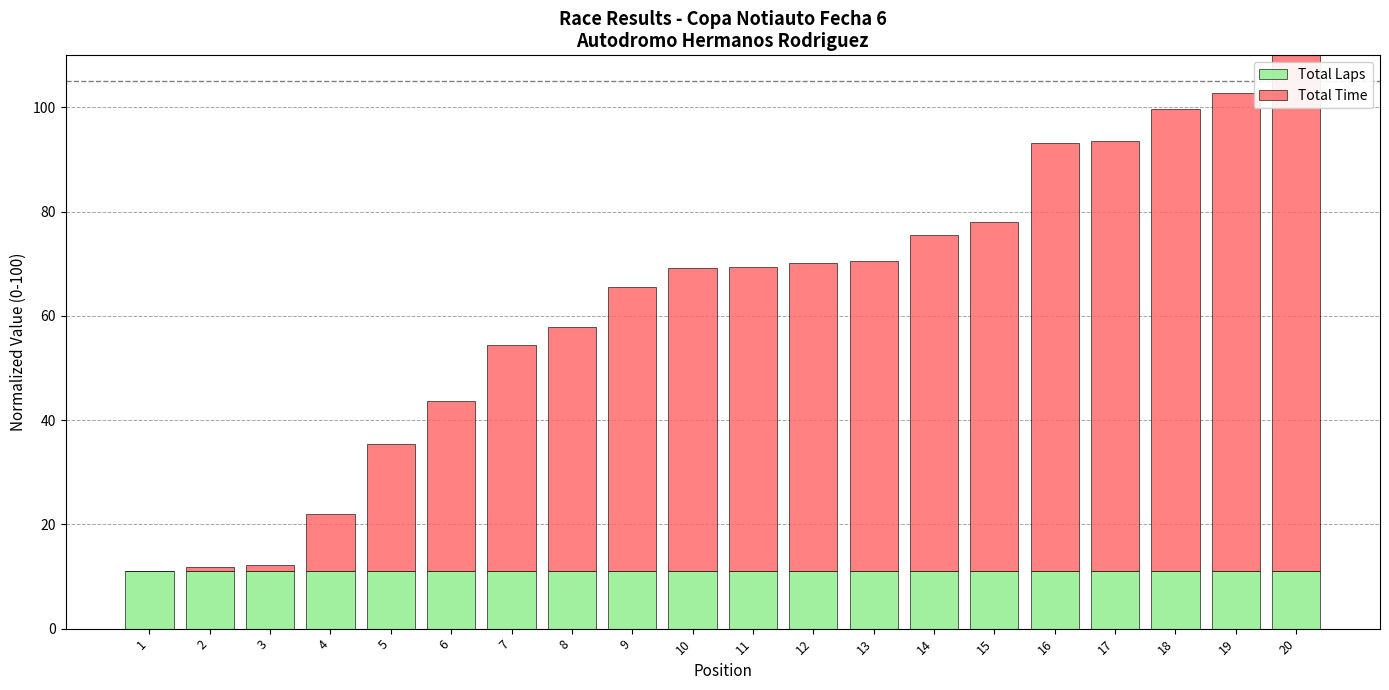

The value of Total Laps at 15 is 6.1. True or false?

False